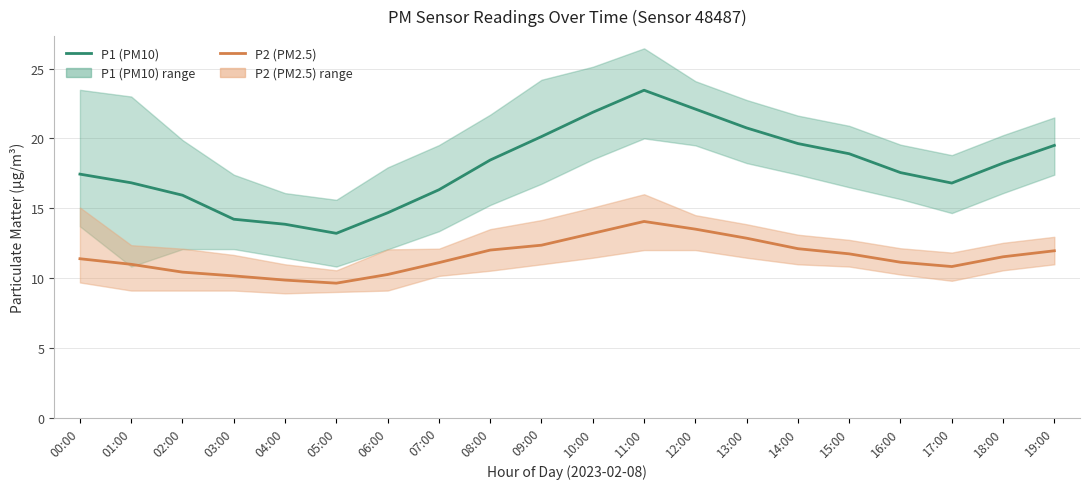

True or false: P2 and P1 intersect in this chart.

False